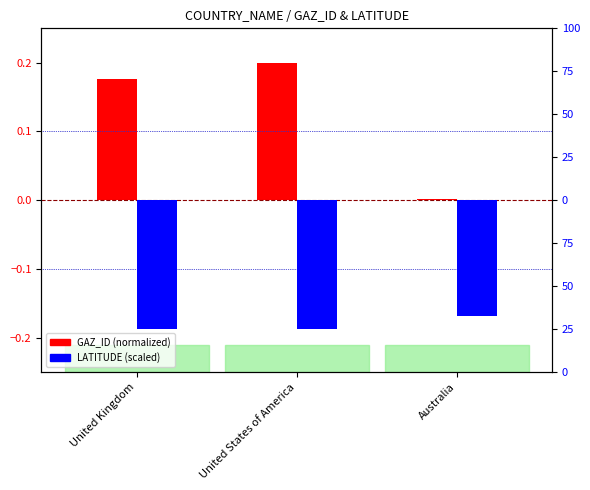

What is the sum of all GAZ_ID (normalized) values?

0.4